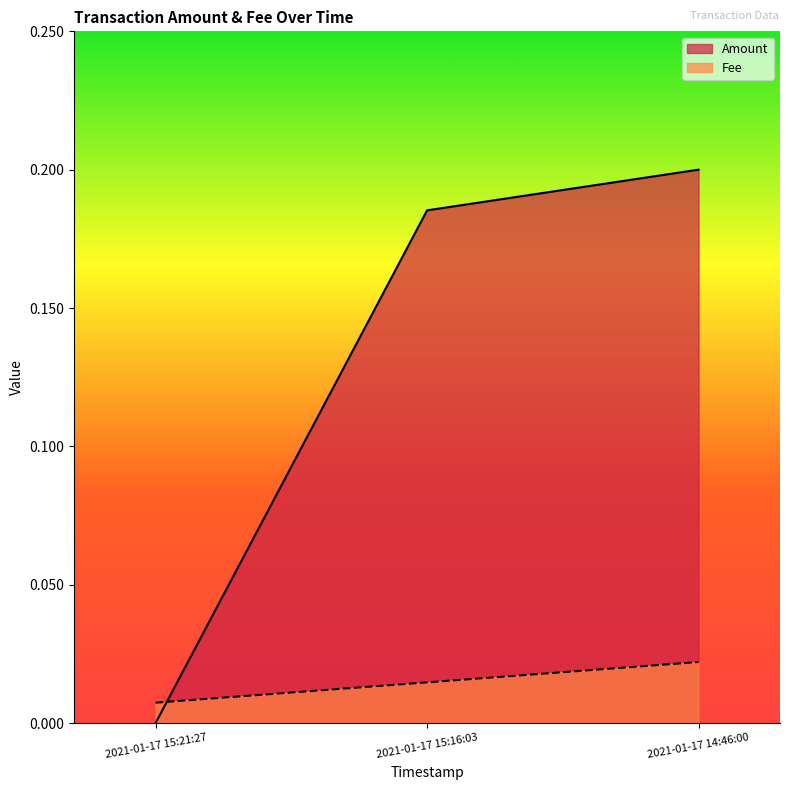

The Fee series shows 0.0 at 2021-01-17 15:16:03. True or false?

True